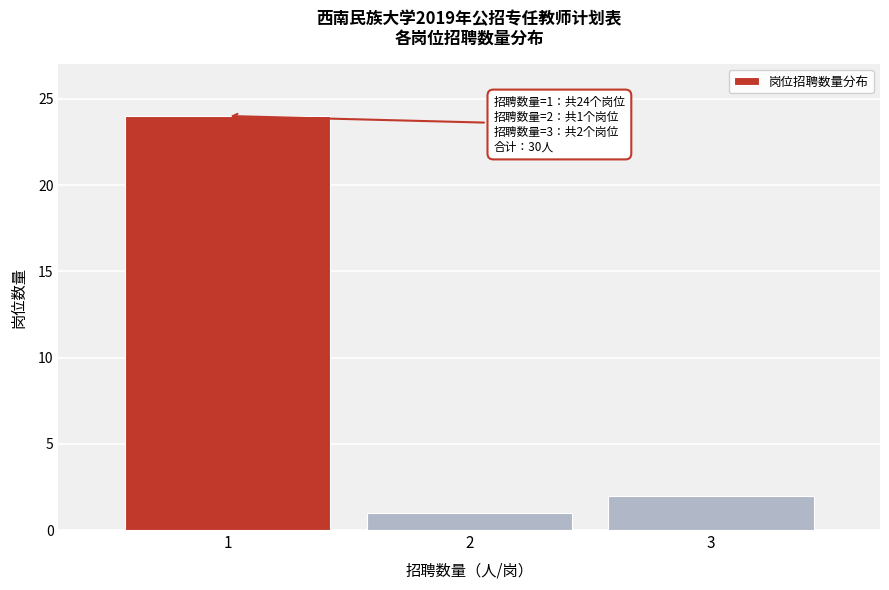

Reading left to right, what are all the values shown in this chart?

24	1	2